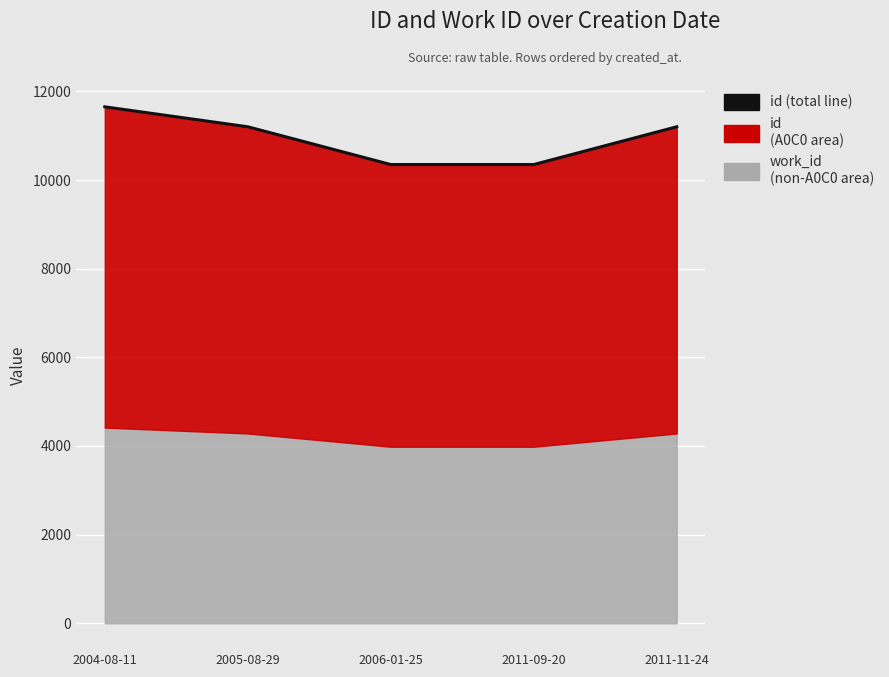

Which label corresponds to the smallest value in the chart?

2006-01-25